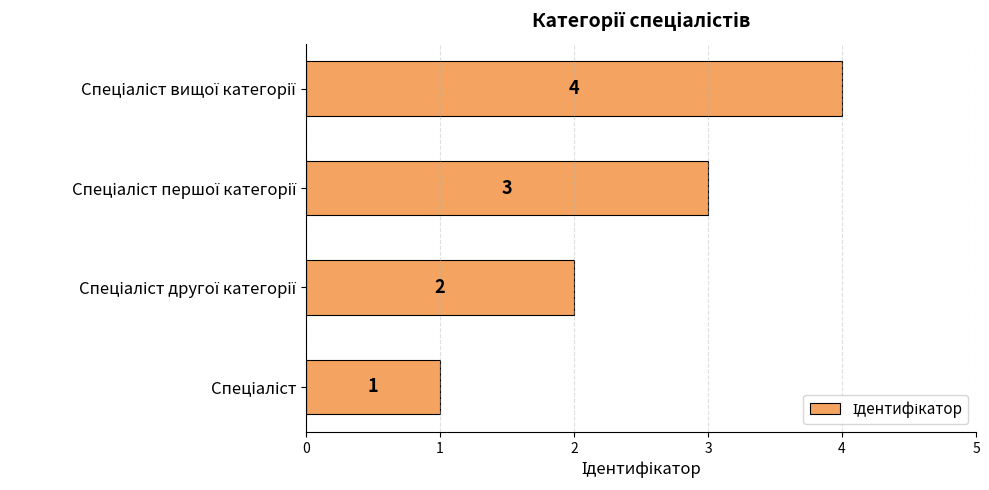

How many data points does each series have?

4